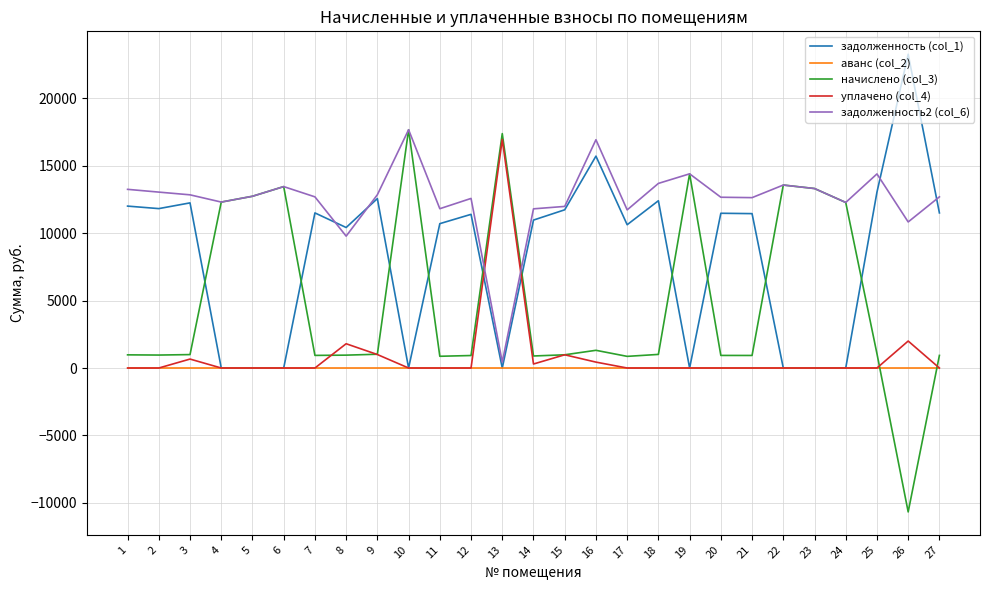

What is the greatest value displayed?

23265.6